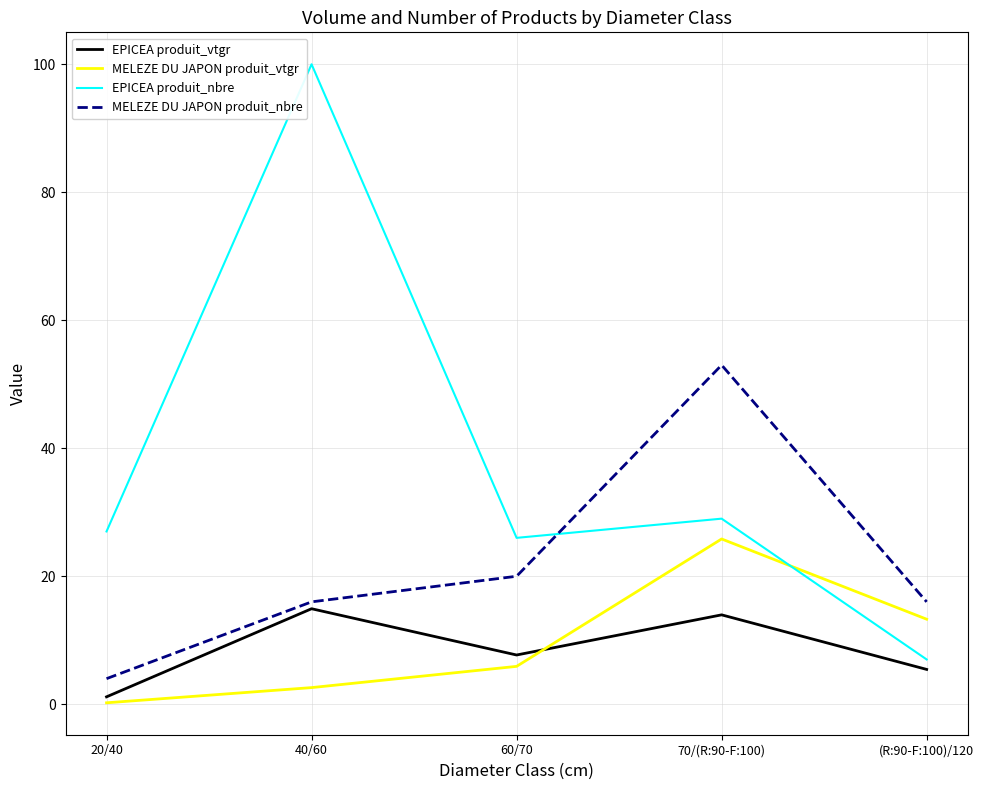

What position from the left is 60/70?

3